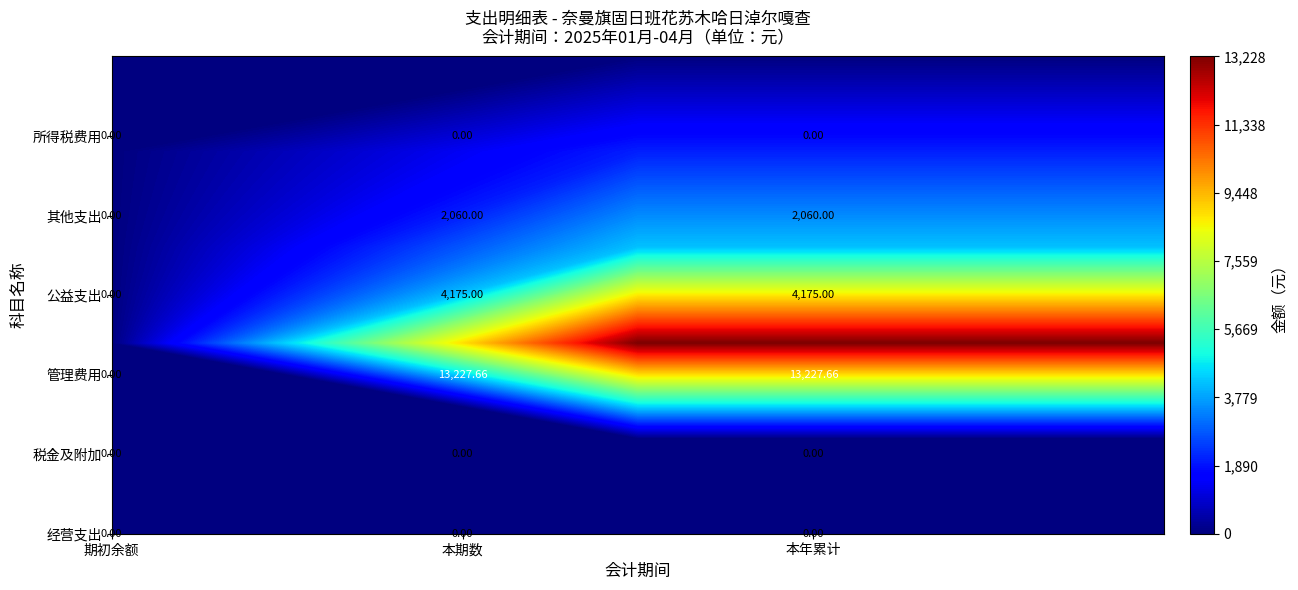

How many series are shown in this chart?

6